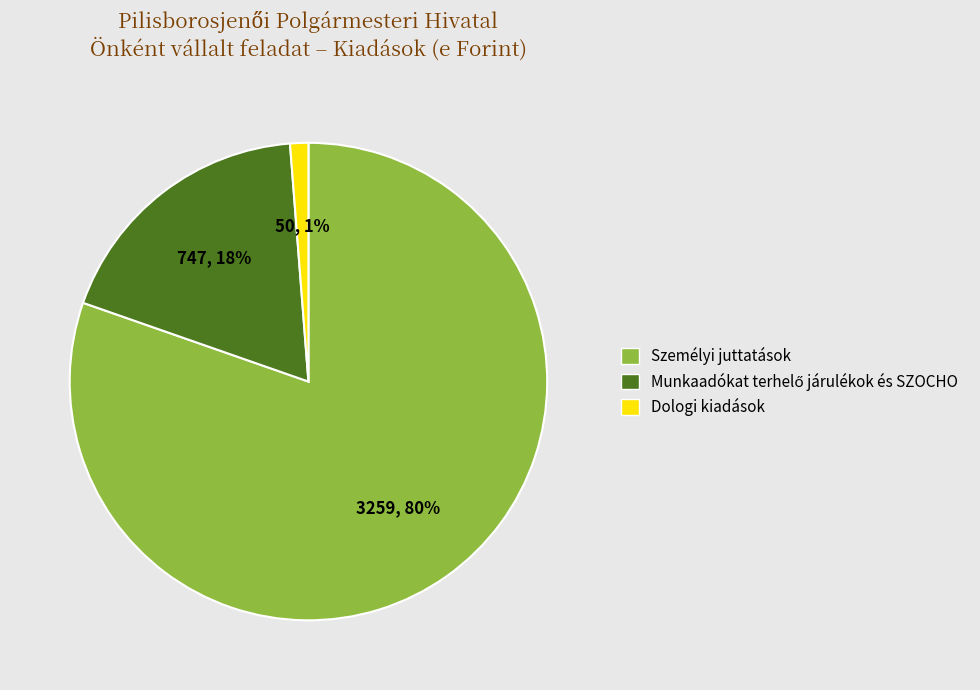

Does Személyi juttatások represent more than half of the total?

Yes